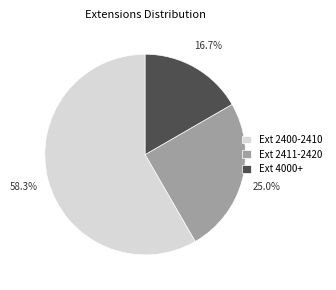

Which category has the biggest portion of the pie?

Ext 2400-2410